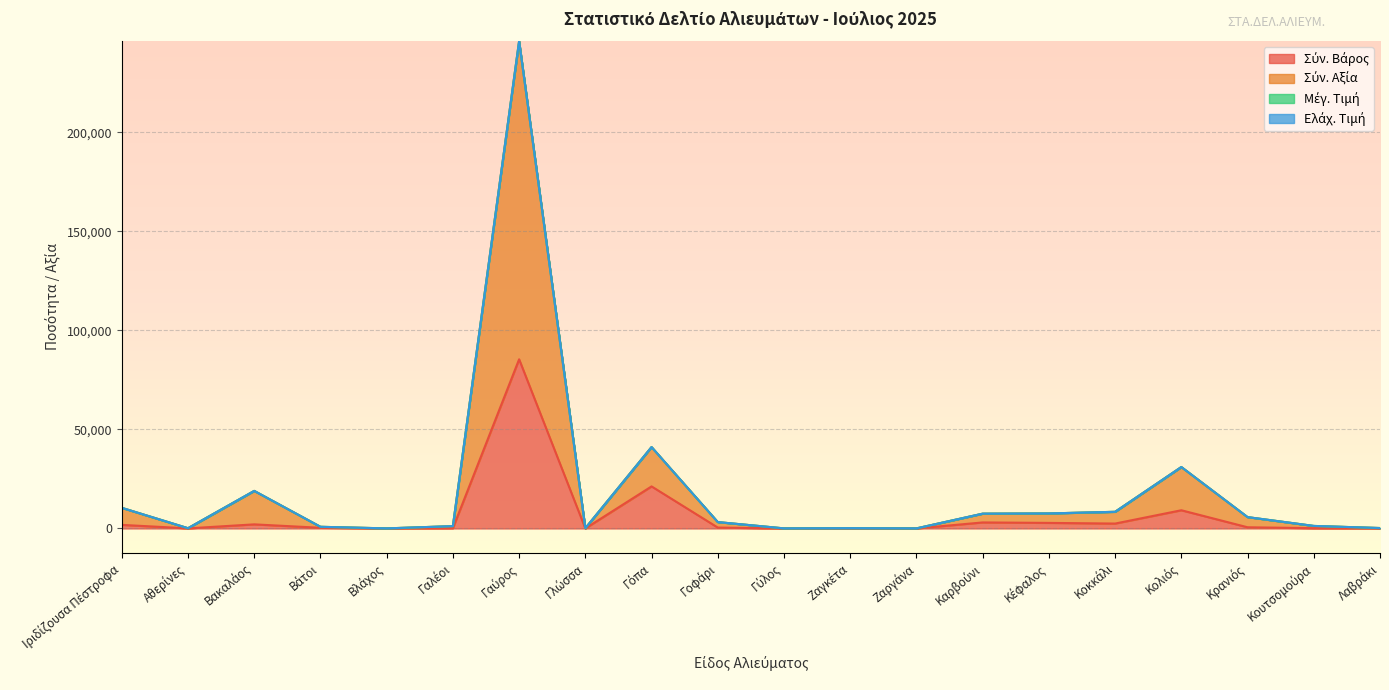

The Σύν. Βάρος series shows 401.2 at Κρανιός. True or false?

False